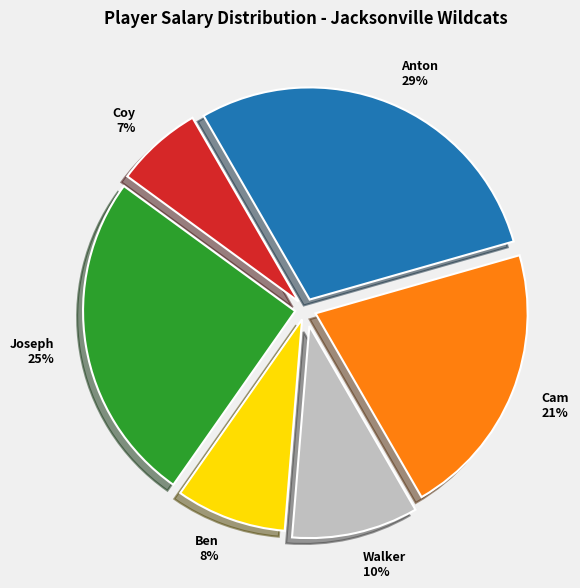

True or false: Ben accounts for 8% of the total.

True